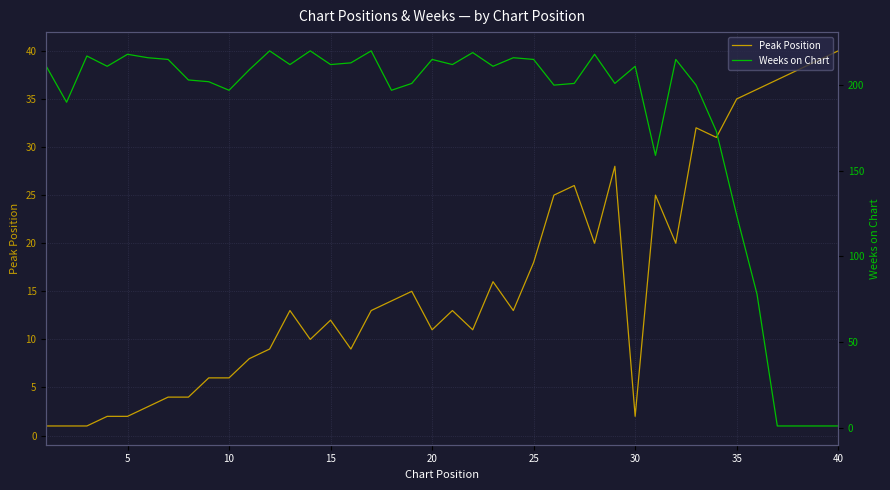

What is the minimum value for Peak Position?

1